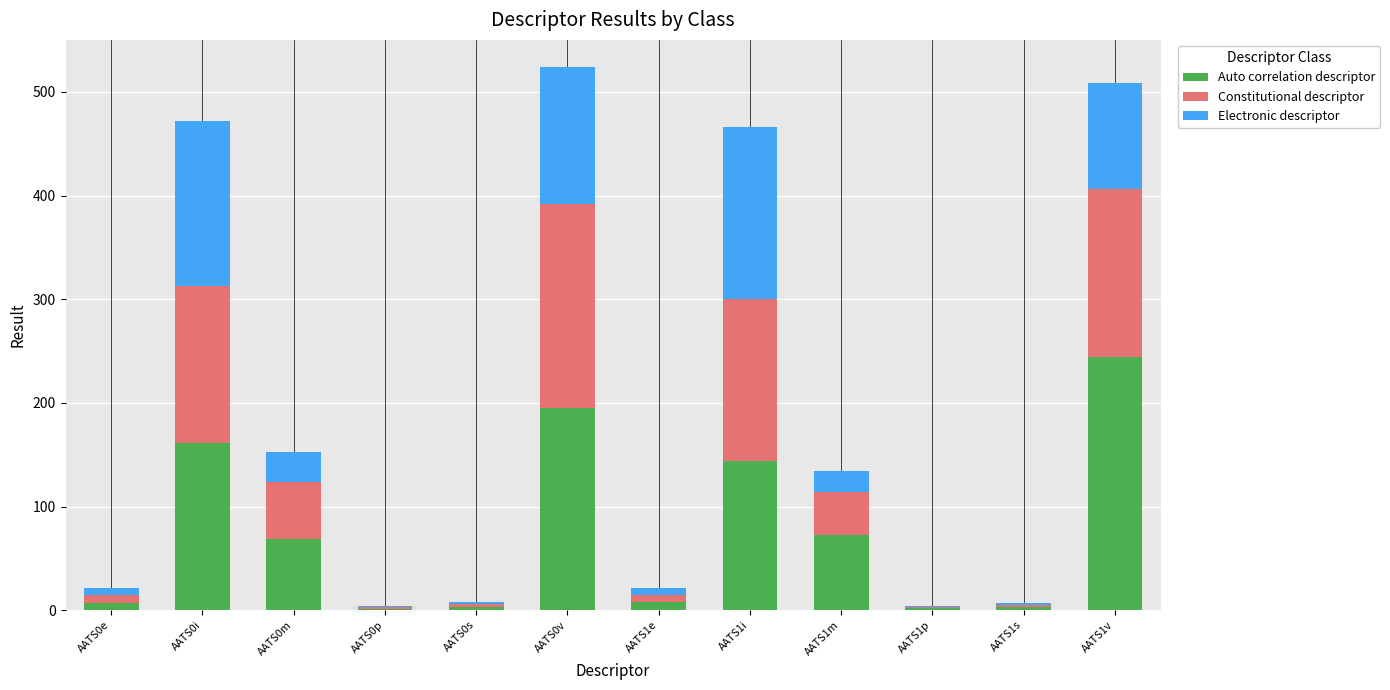

Which category has the highest value in the Auto correlation descriptor series?

AATS1v